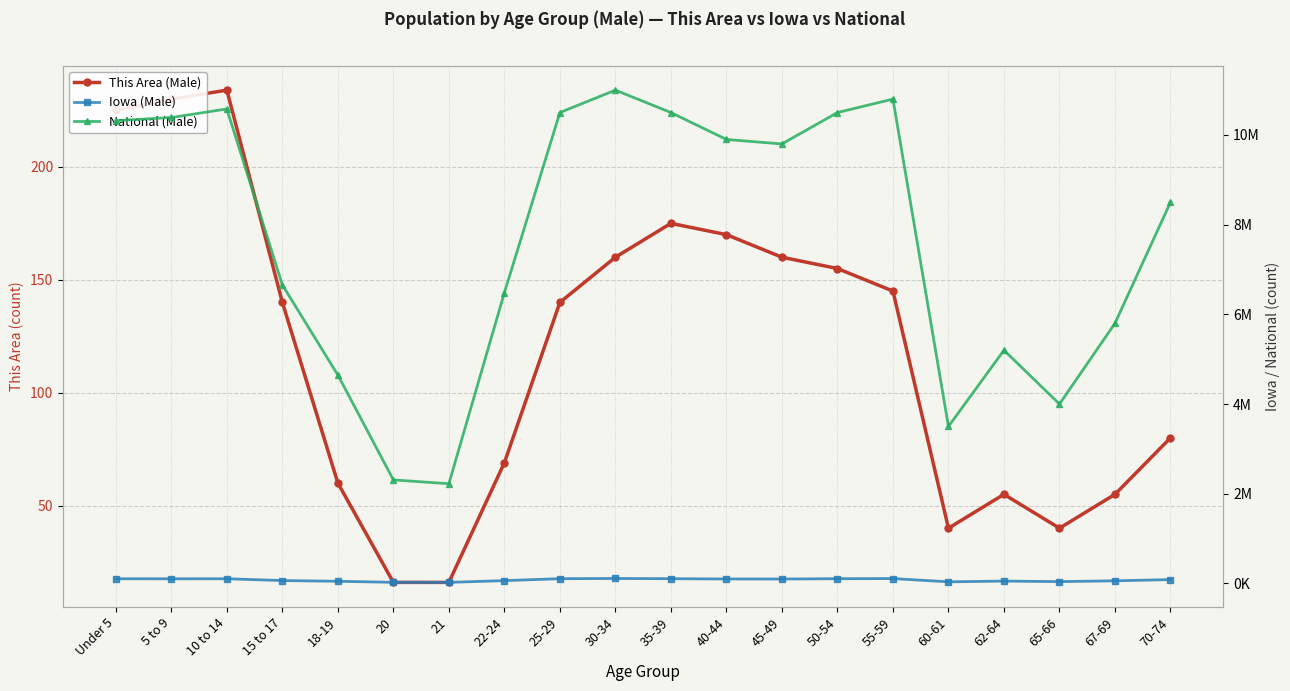

True or false: National (Male) has more than 2 interior local peaks.

True